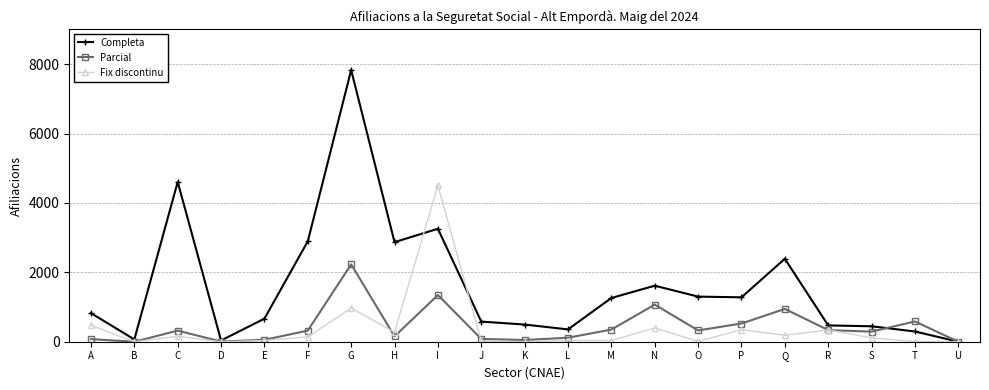

True or false: Completa and Fix discontinu intersect in this chart.

True